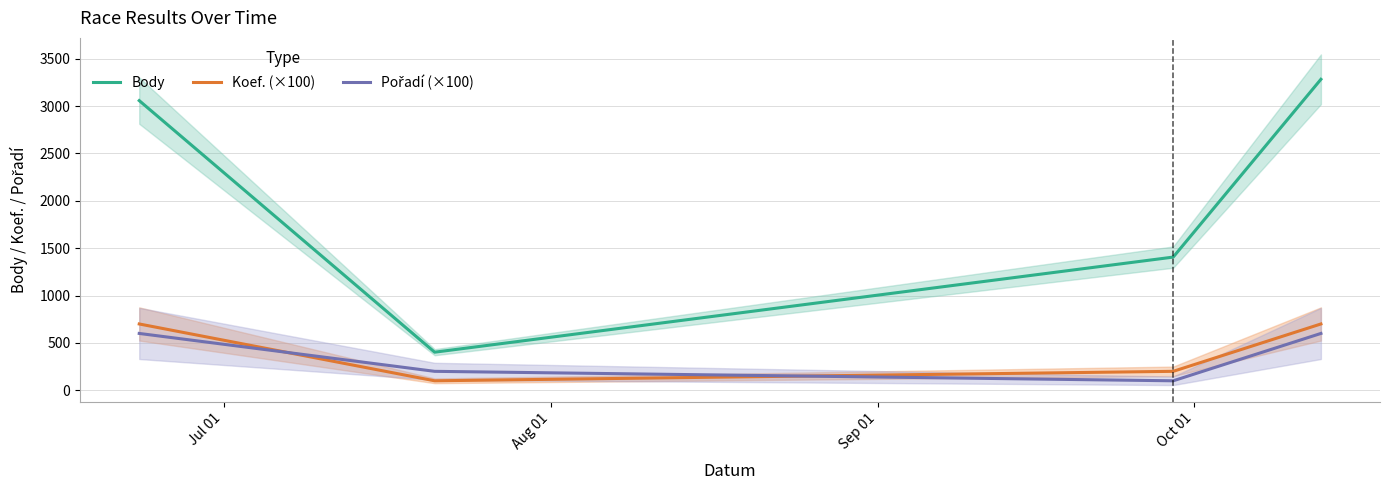

What is the average value of the Body series?

2037